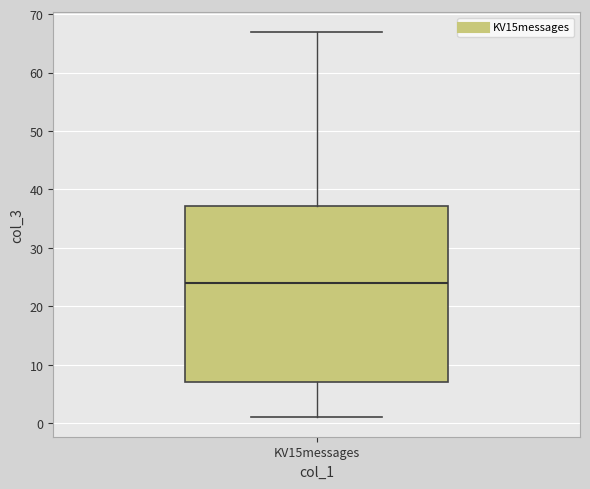

Transcribe this box plot: give where the median line is, the range the box spans, and where the two whiskers end, as read against the y-axis. The values are not printed on the chart, so give them approximately, as read against the axis.

median 24, box 7 to 37, whiskers 1 to 67